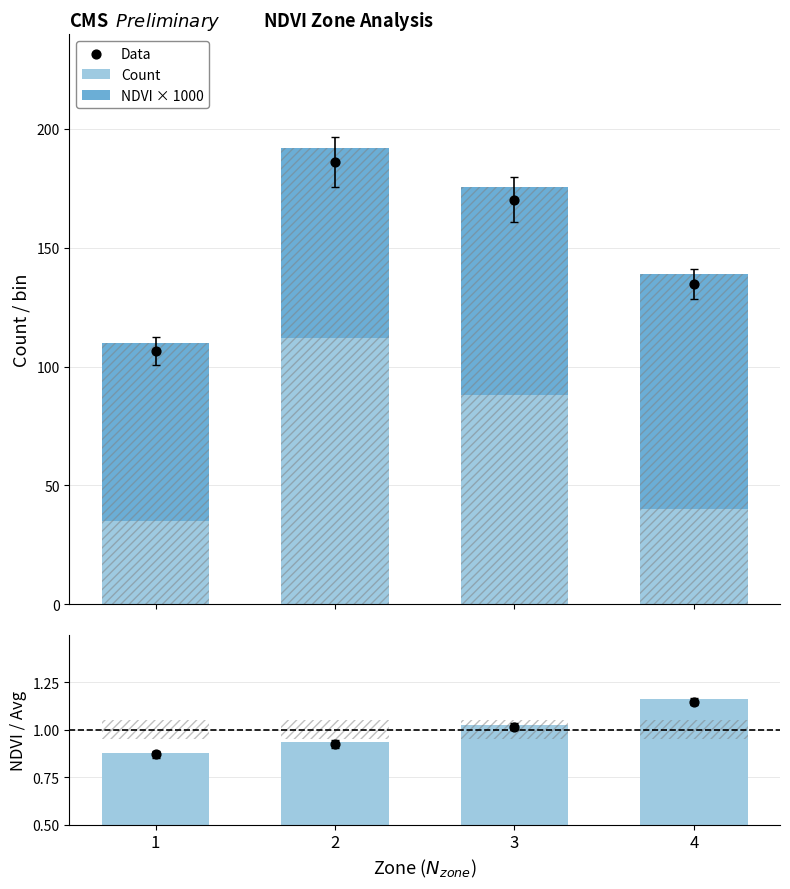

Which series has the widest spread of Y values?

Data